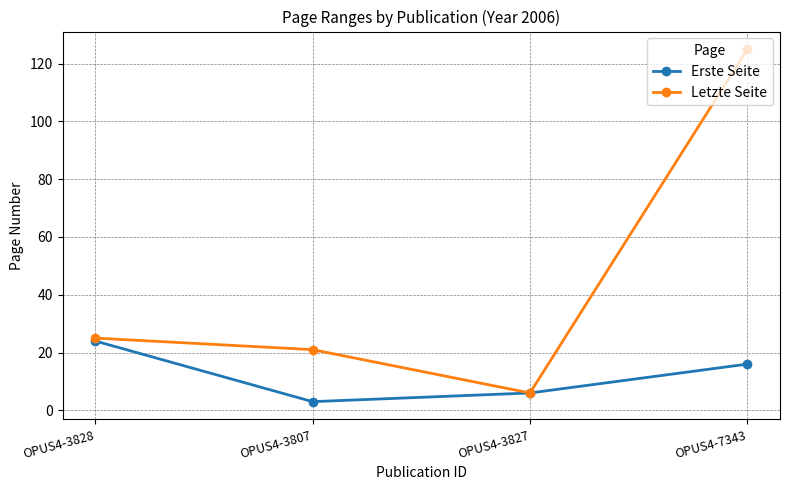

Does the chart display data point markers on the line(s)?

Yes